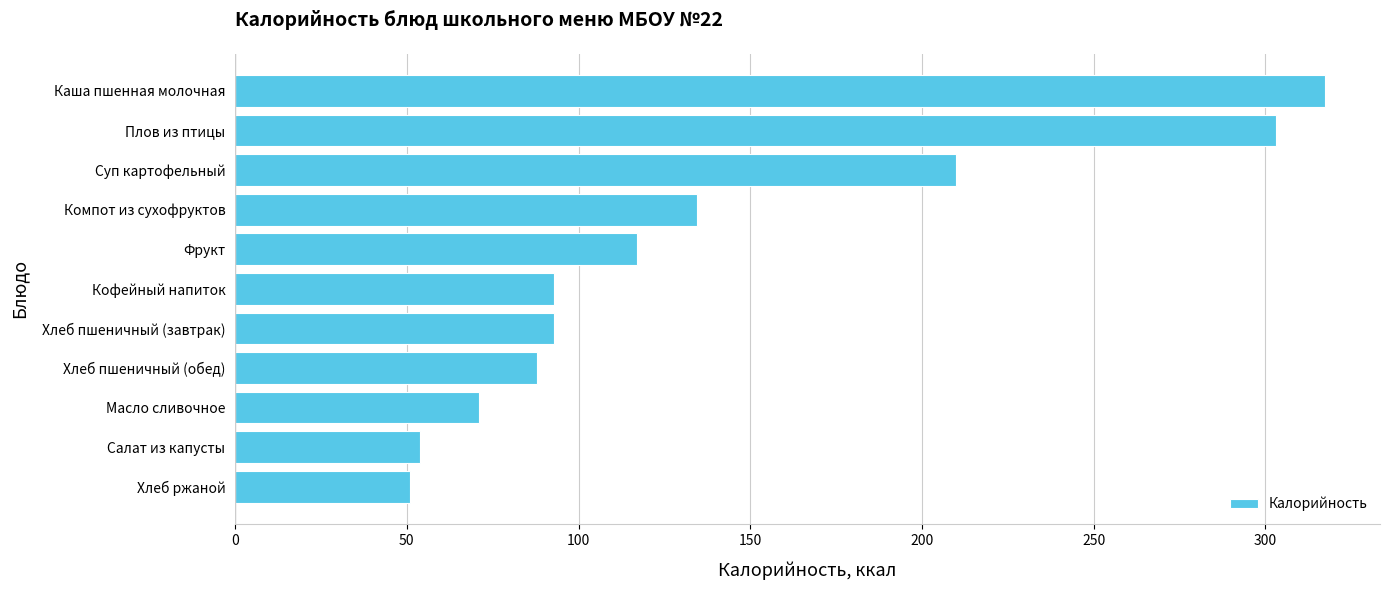

Count the number of data series in this chart.

1